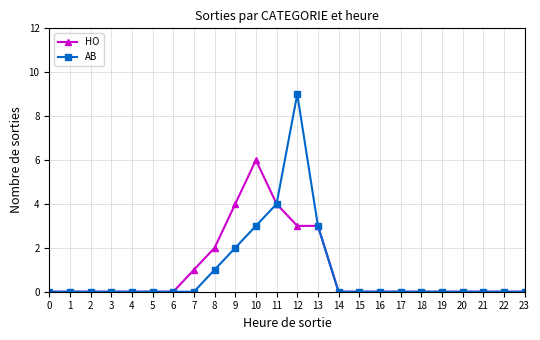

True or false: AB has a value of -6 at 21.

False